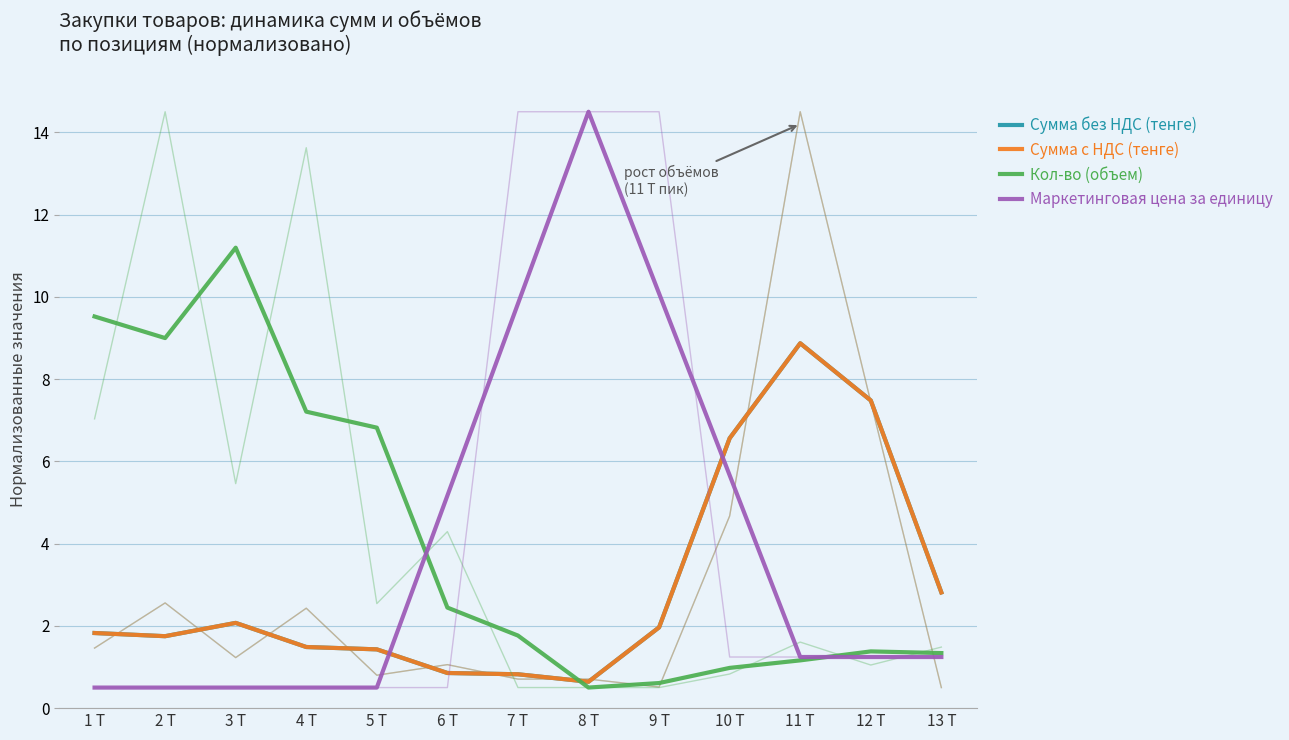

How many values in the Маркетинговая цена за единицу series are below 1?

5